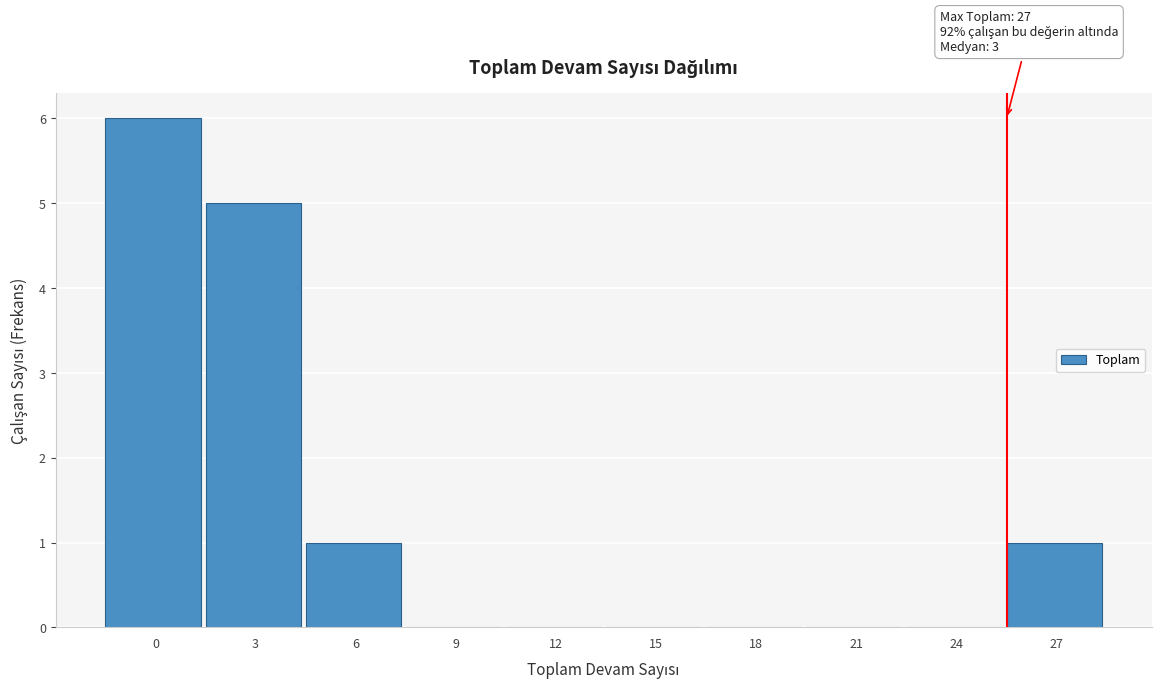

Reading left to right, extract all data points from this chart.

0=6	3=5	6=1	9=0	12=0	15=0	18=0	21=0	24=0	27=1